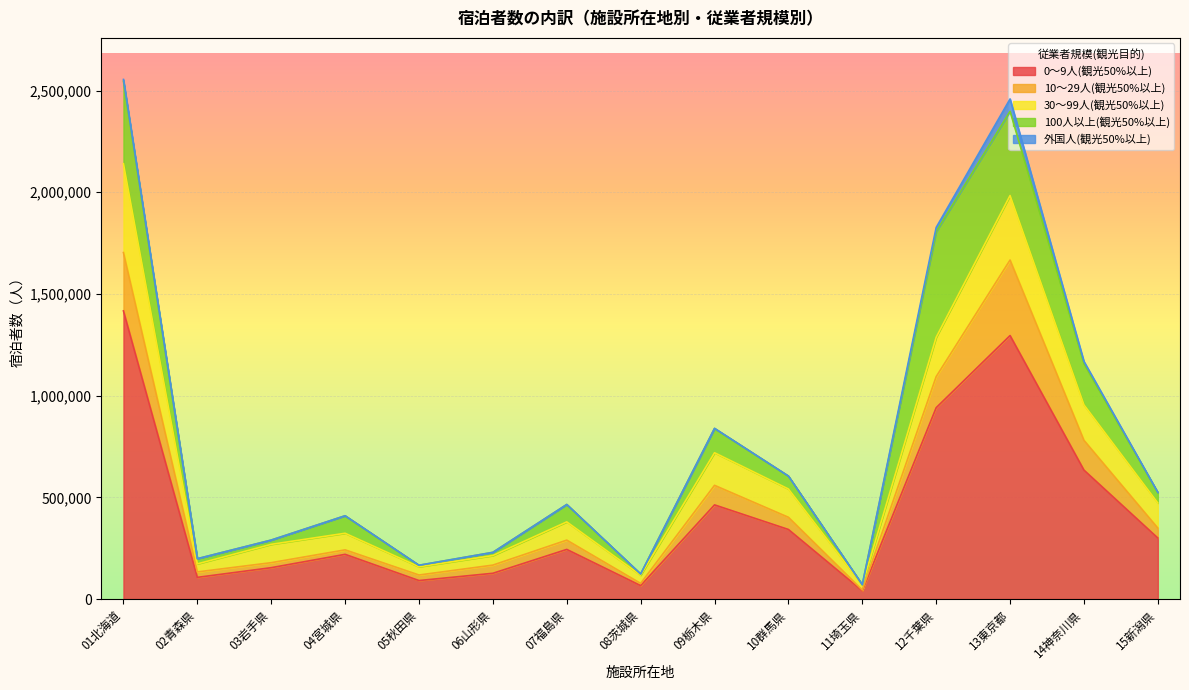

How many distinct data groups are displayed?

5